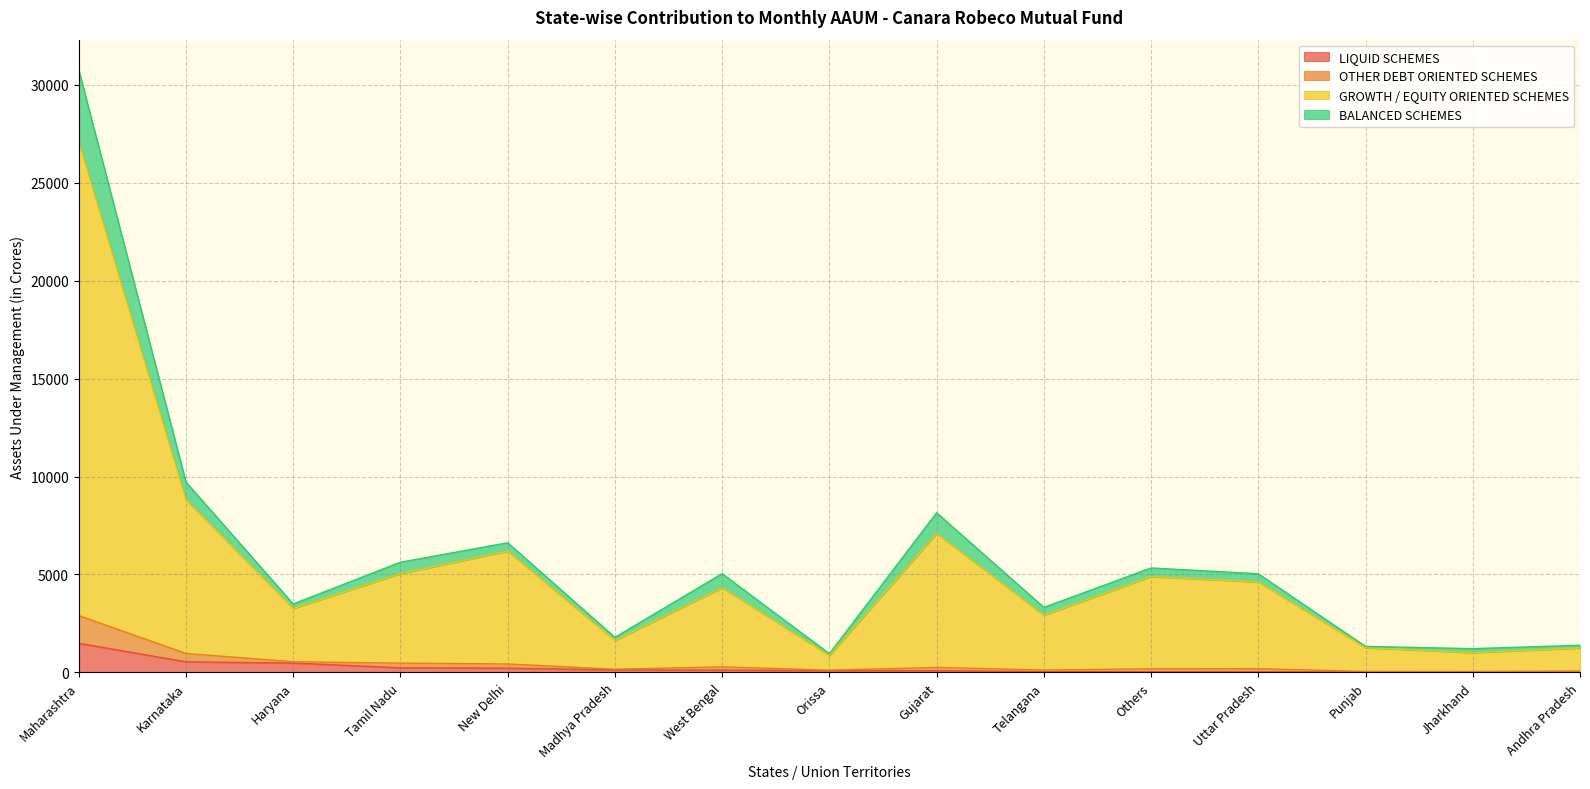

At how many categories does at least one series exceed 16823?

1